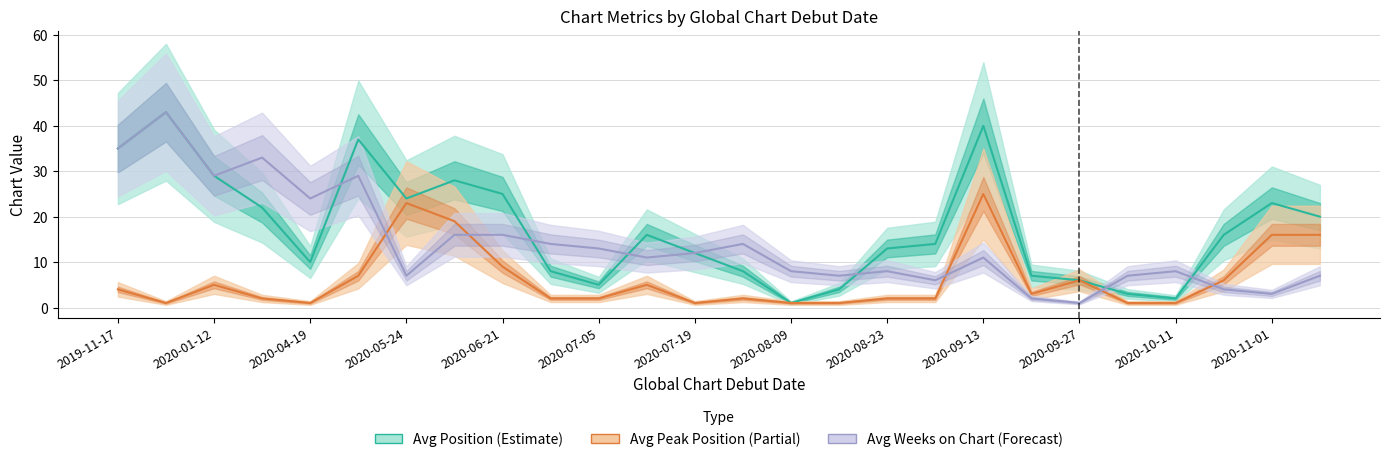

List the series in order of their peak value, highest first.

Avg Position (Estimate), Avg Weeks on Chart (Forecast), Avg Peak Position (Partial)